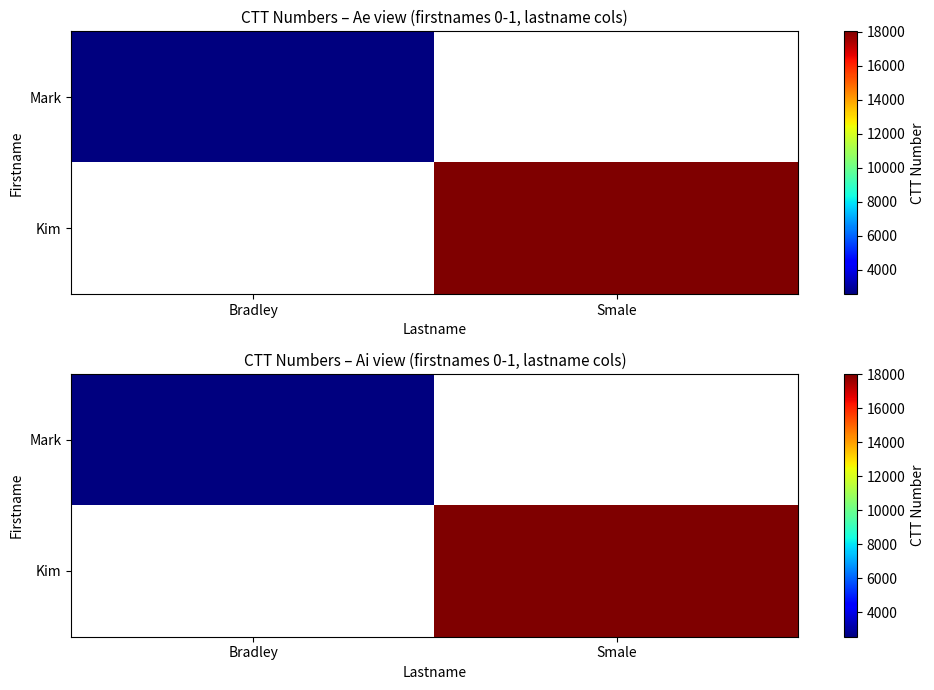

Which series has the largest range (max minus min)?

Mark